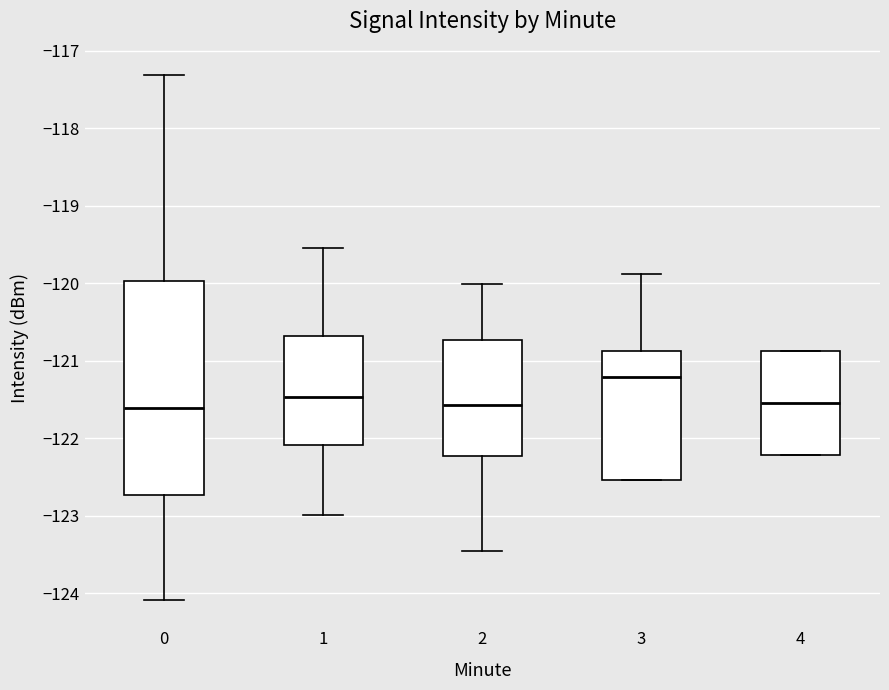

Which box's median line is the highest?

3